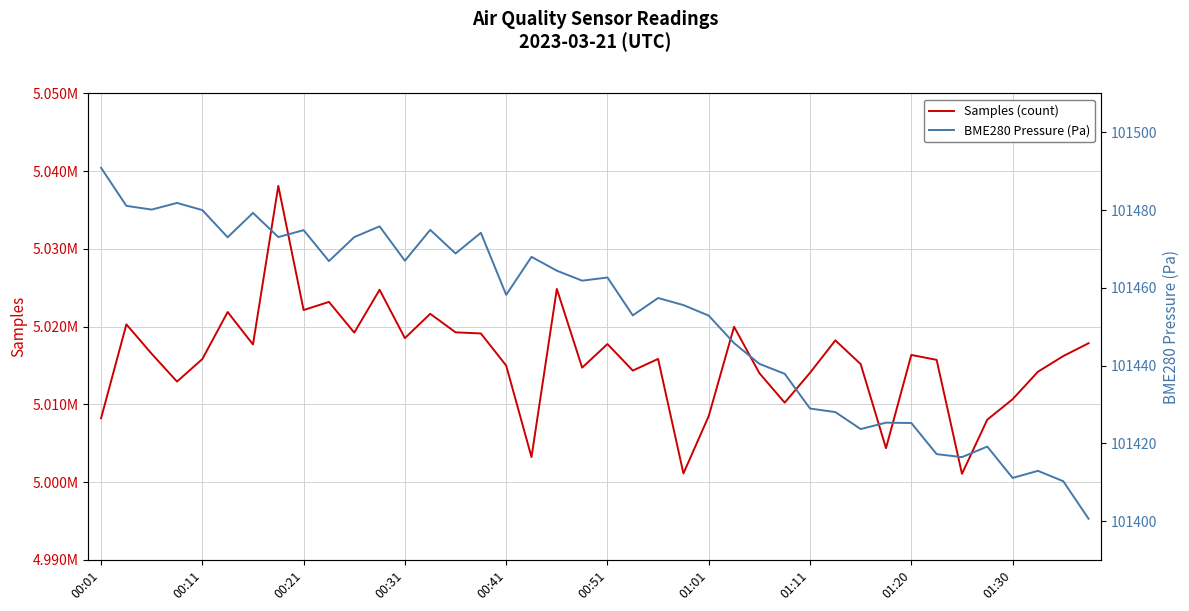

True or false: Samples has more than 0 interior local peaks.

True